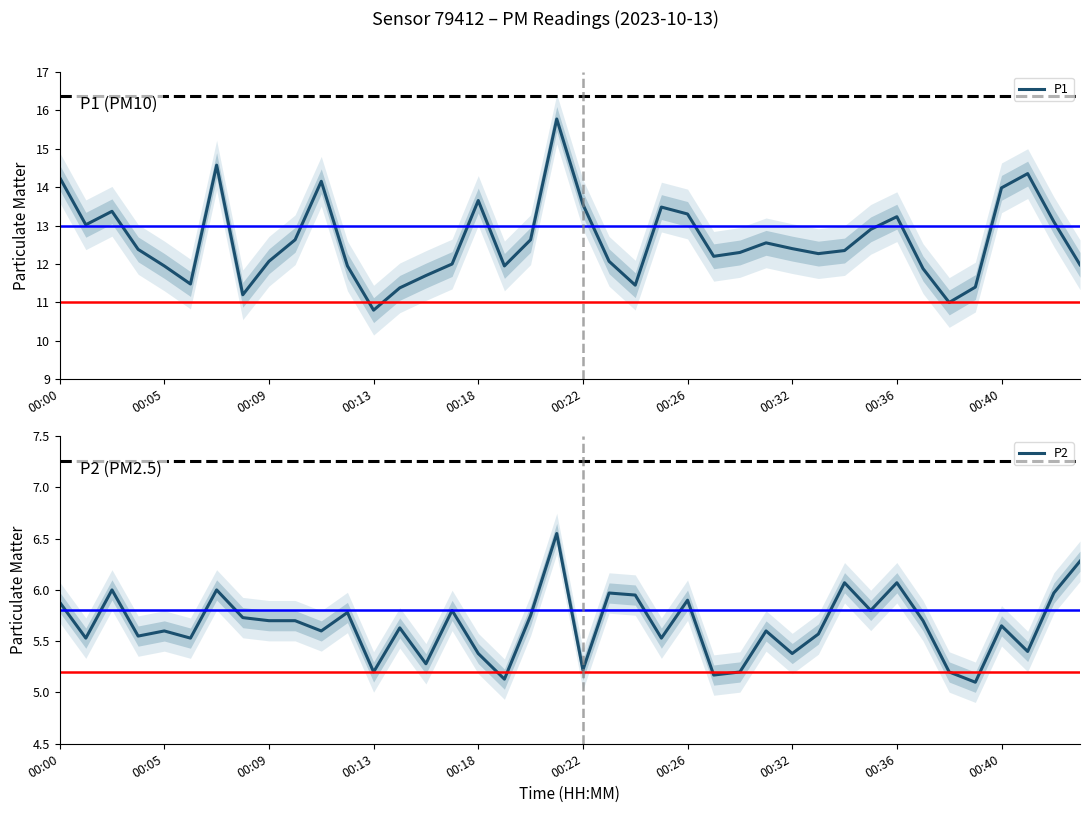

At which category is the sum across all series the highest?

19